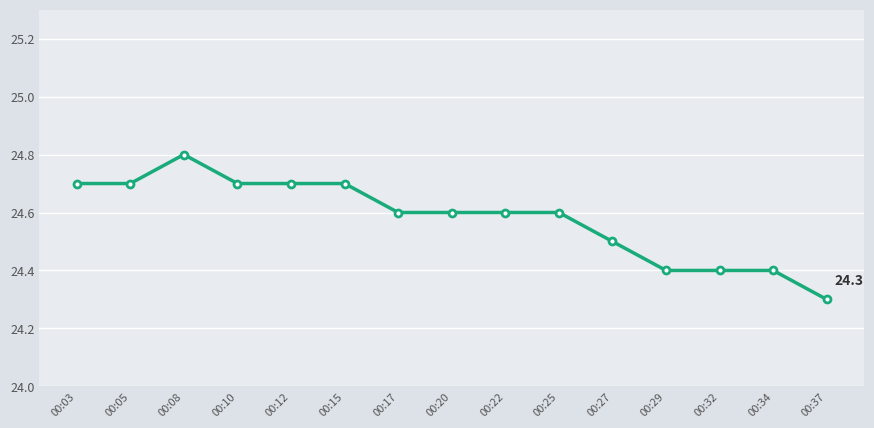

Is this an area chart (filled region under the line)?

No